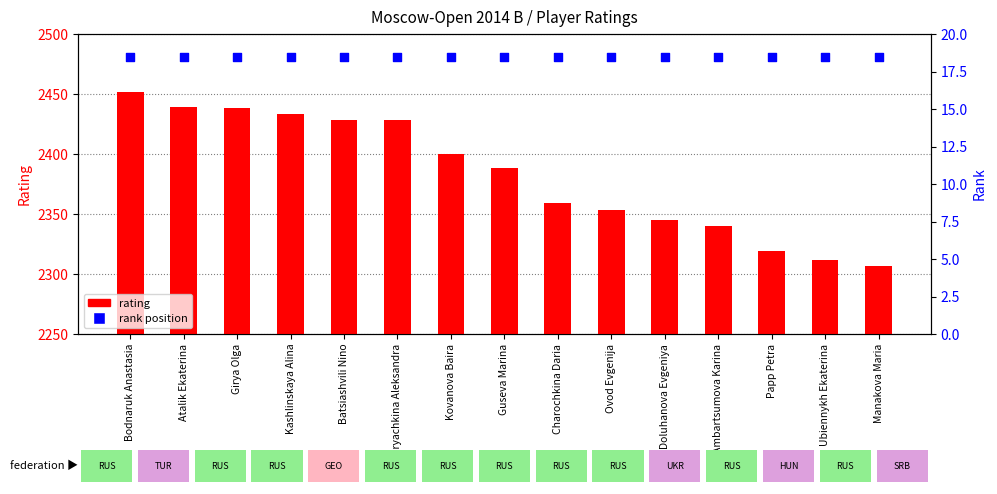

Which series has the largest Y range (max minus min)?

rating